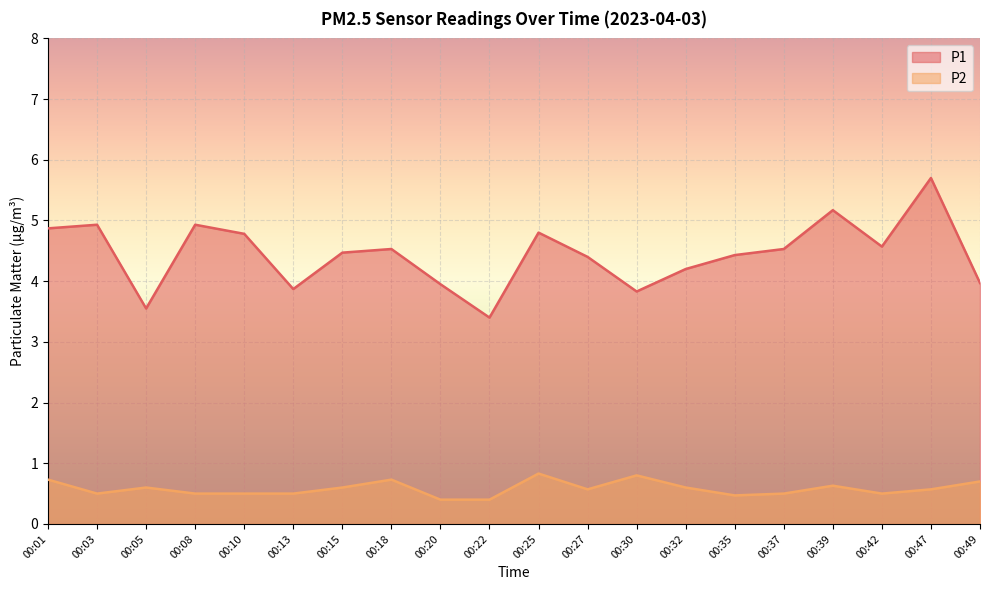

What is the value of the P1 point at the 13th from the left?

3.8